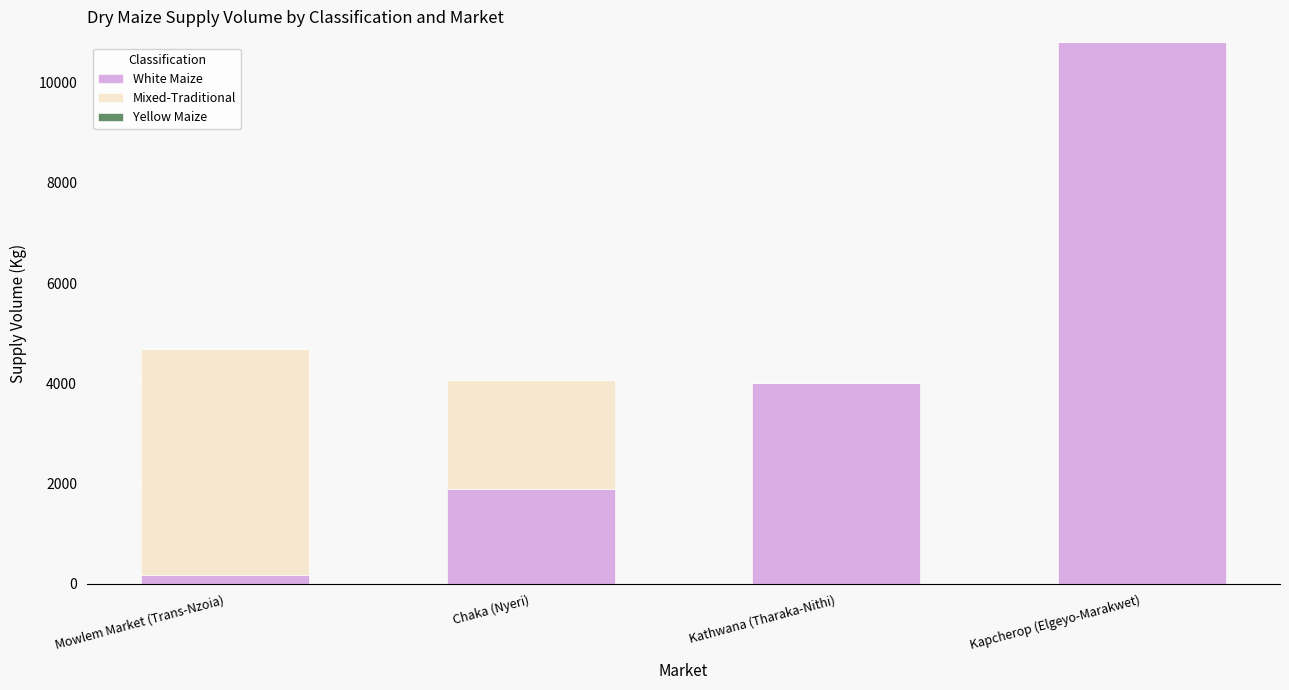

Read the White Maize value at Chaka (Nyeri).

1900